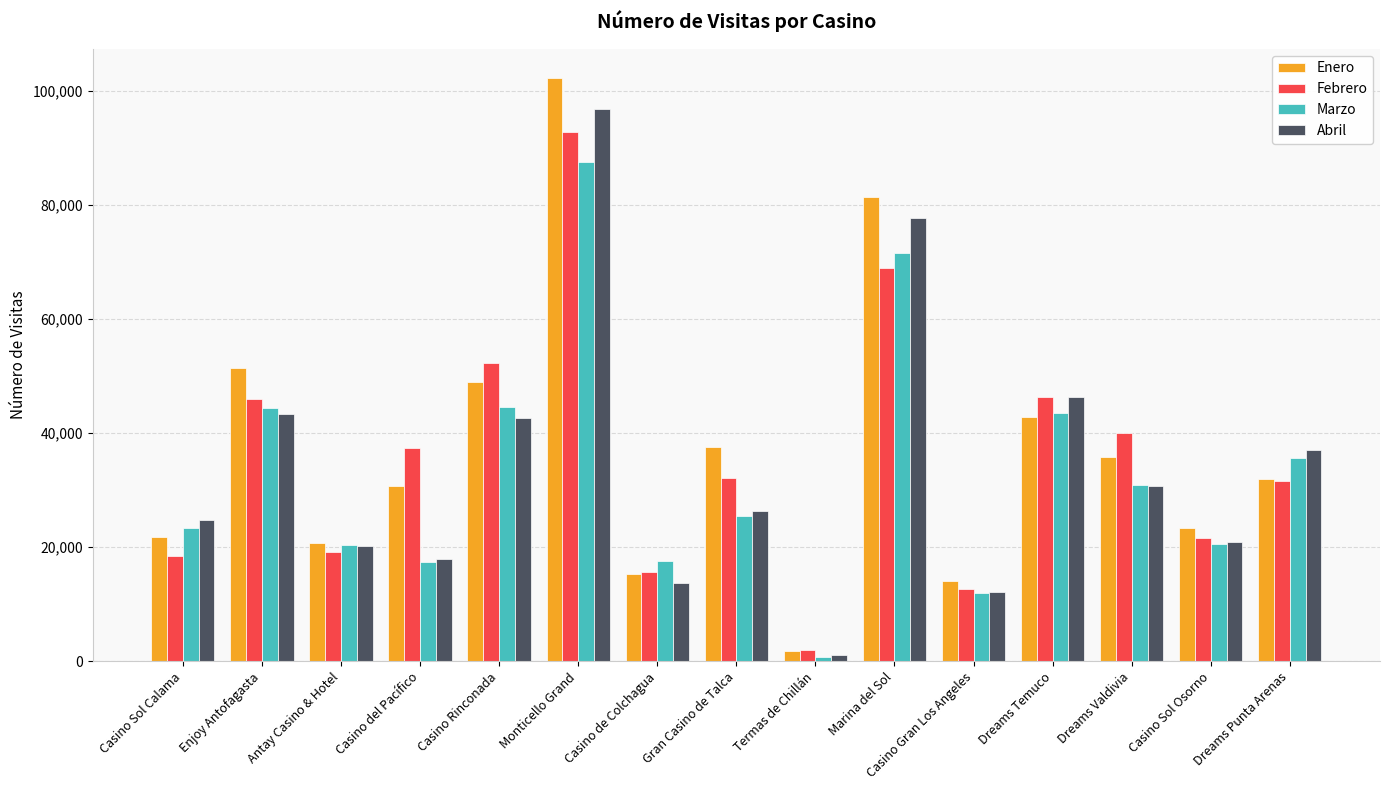

What is the value of the Marzo bar at the 13th from the left?

30908